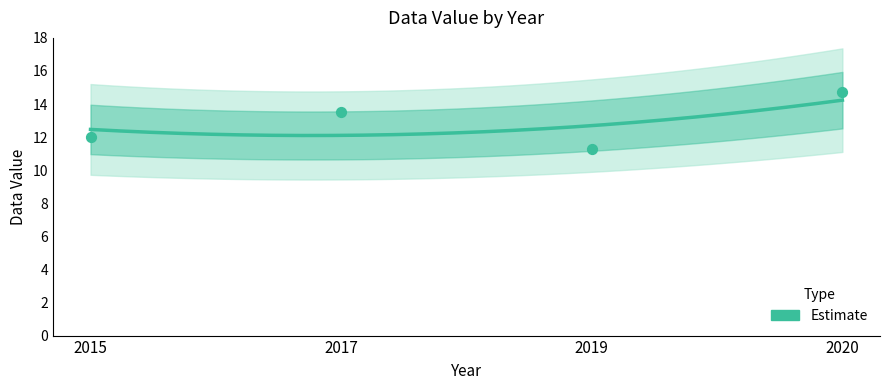

Which has a higher value, 2015 or 2019?

2015